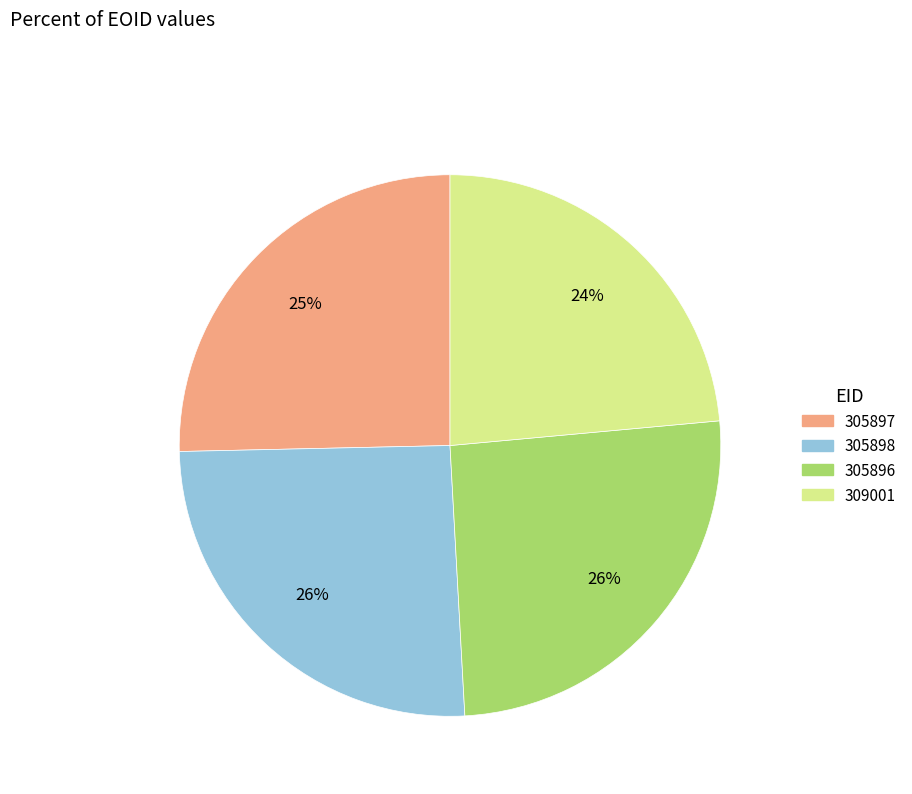

To the nearest percent, what percentage of the pie is 305898?

26%